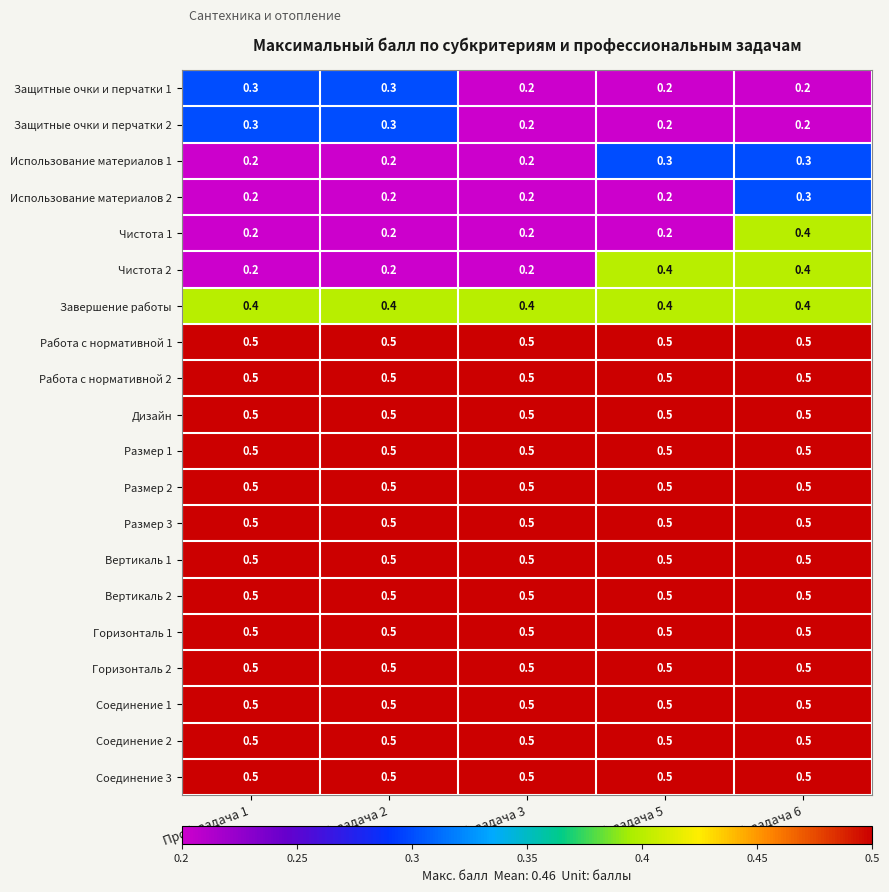

What is the minimum value shown in the chart?

0.2